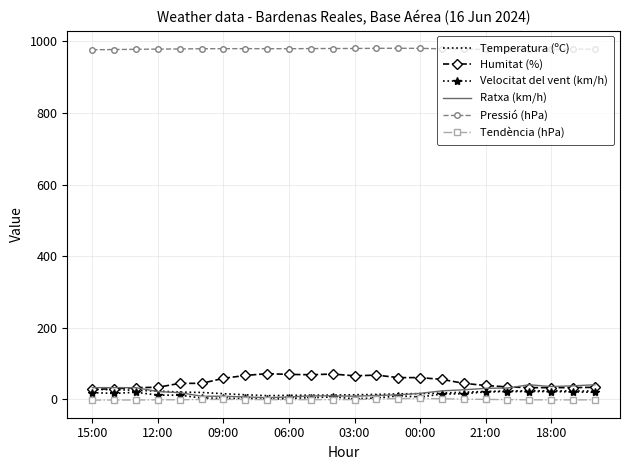

True or false: Humitat (%) and Tendència (hPa) intersect in this chart.

False